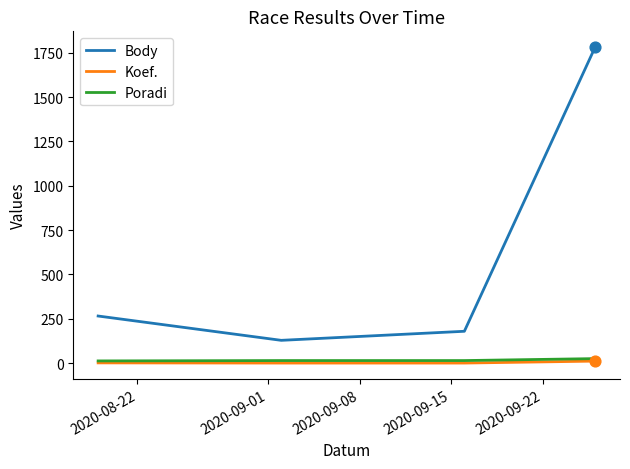

Which series has the widest spread of values?

Body